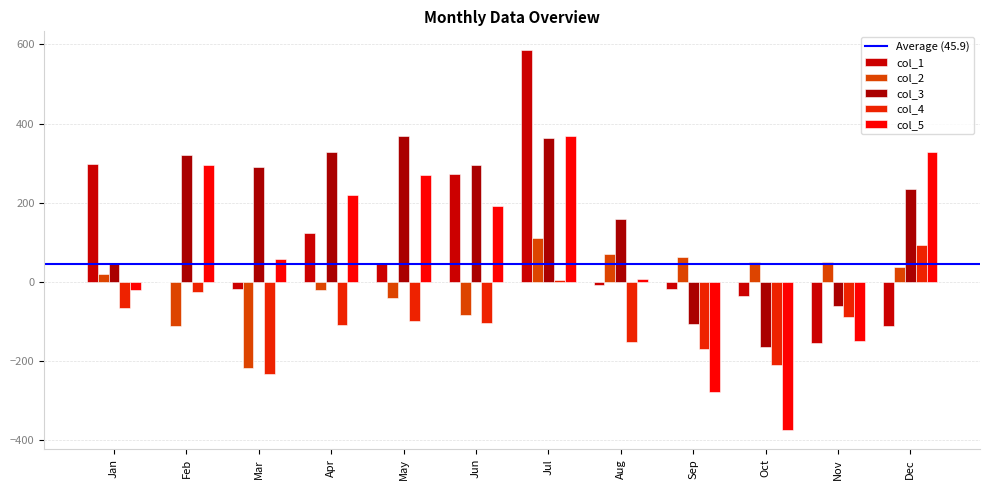

What is the difference between the highest and lowest values at Nov?

206.2